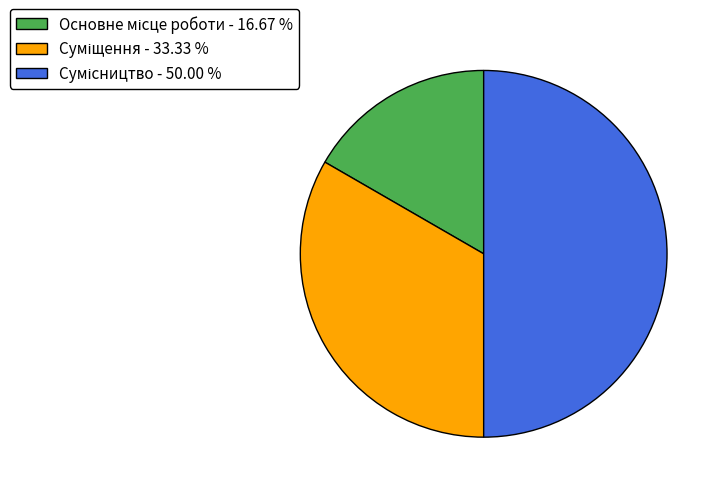

Does Суміщення represent more than half of the total?

No